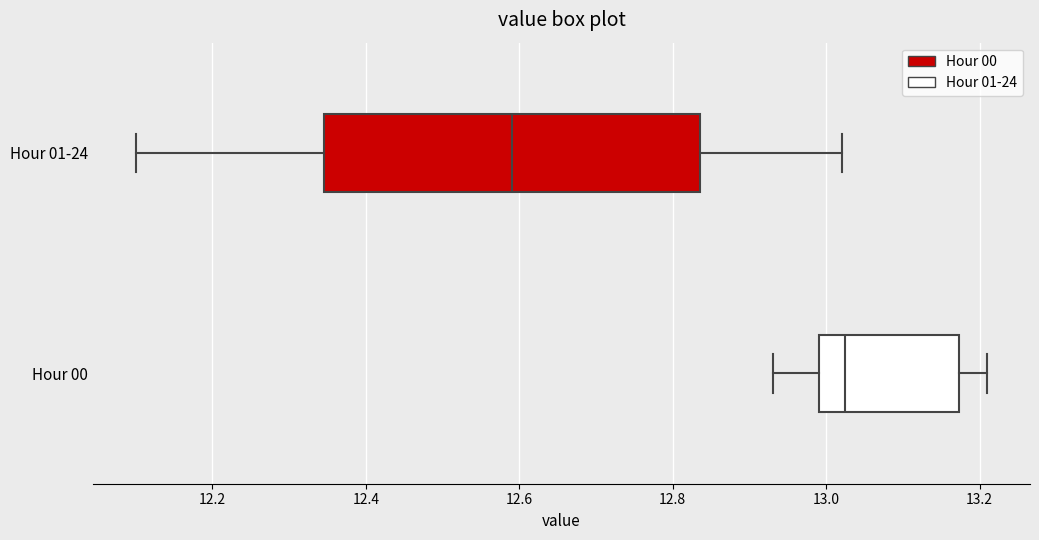

Reading bottom to top, read every box against the x-axis: the position of its median line, the range the box covers, and the ends of its whiskers. The values are not printed on the chart, so give them approximately, as read against the axis.

Hour 00: median 13.02, box 13.00 to 13.18, whiskers 12.94 to 13.22
Hour 01-24: median 12.60, box 12.34 to 12.84, whiskers 12.10 to 13.02